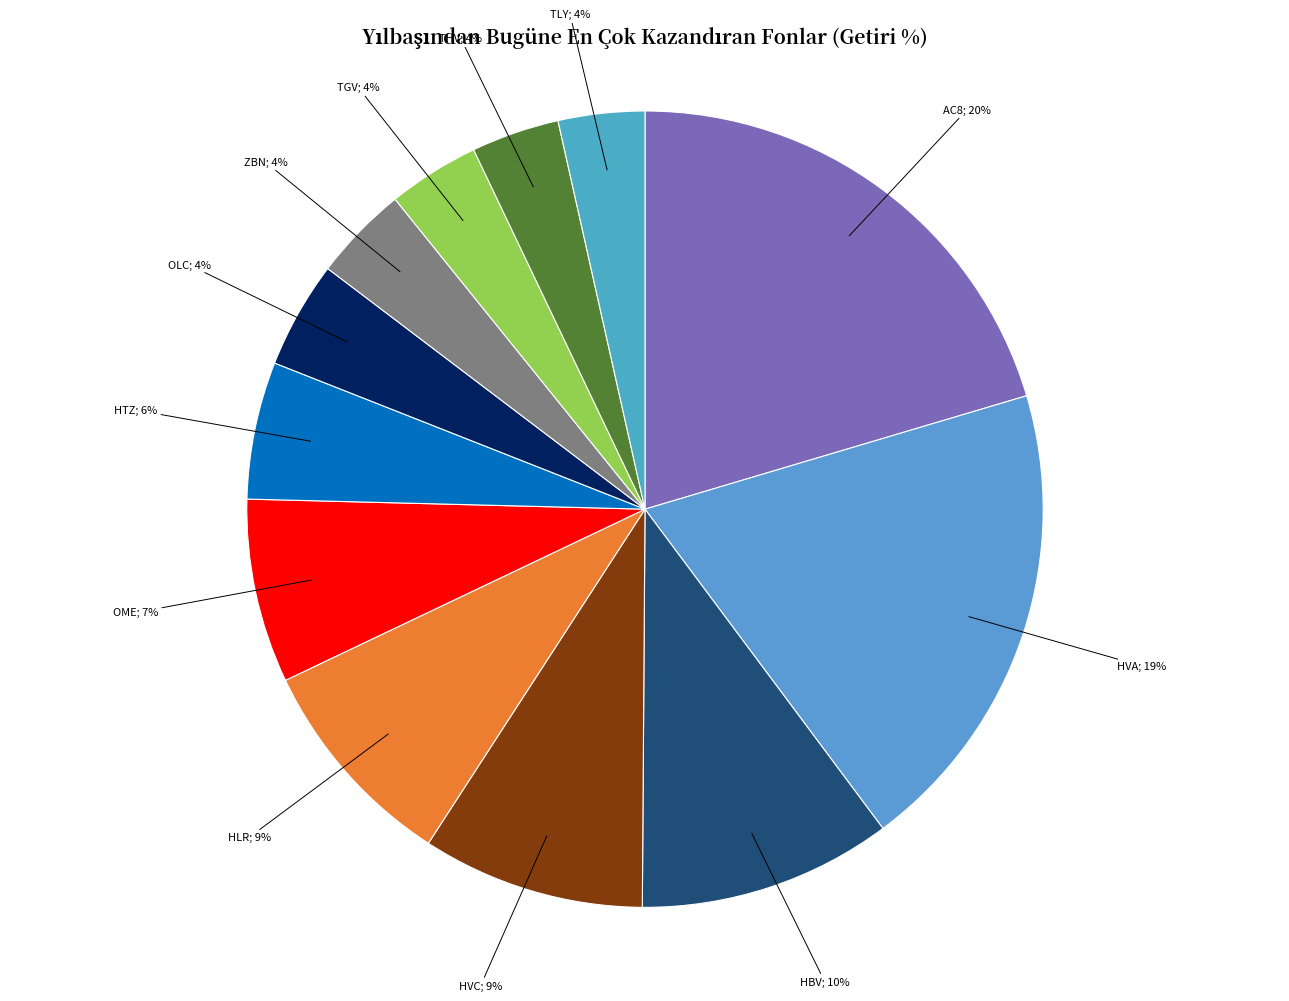

How many segments does this pie chart have?

12